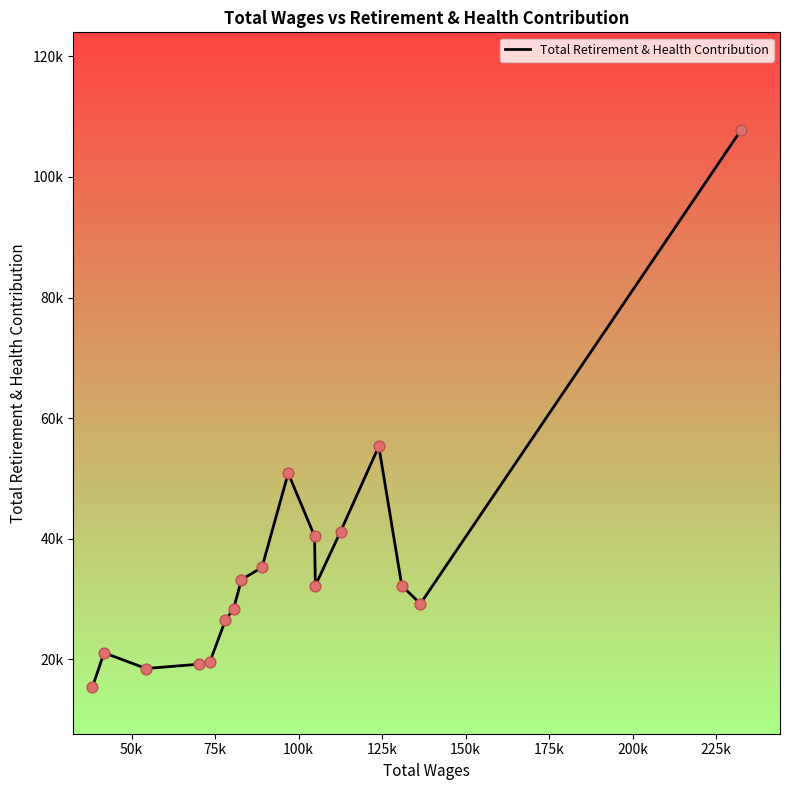

Is this an area chart (filled region under the line)?

No